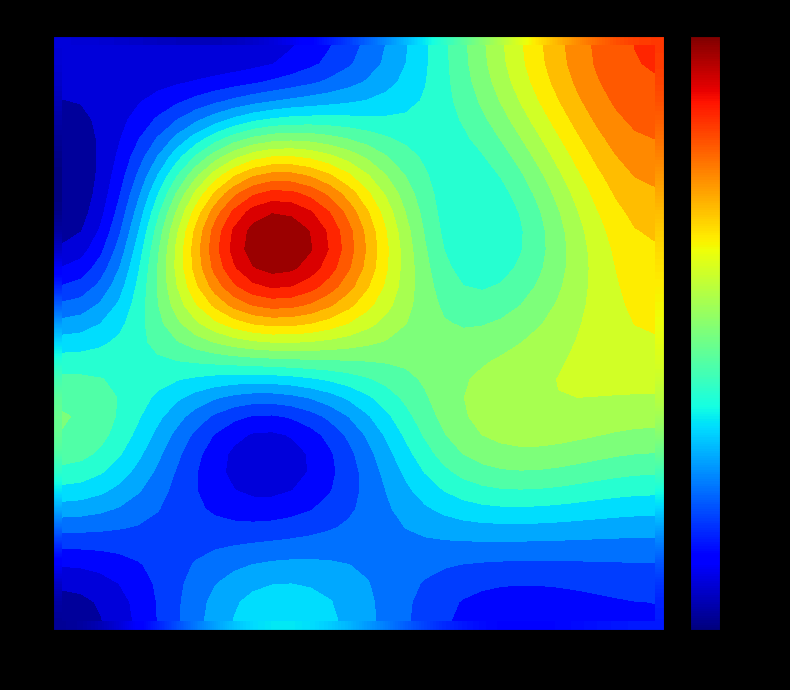

At how many categories does at least one series exceed 15523534?

21